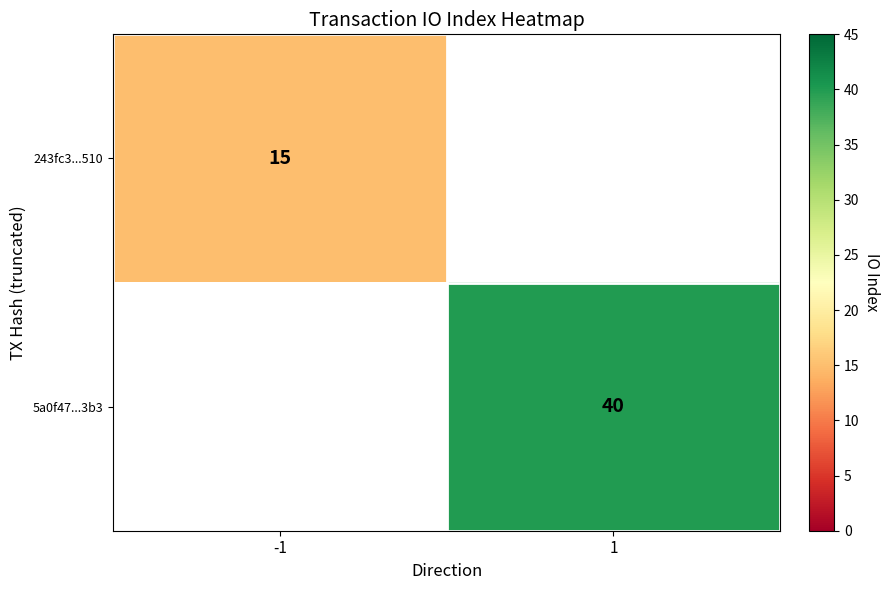

Is the value of 243fc3...510 at -1 greater than the value of 5a0f47...3b3 at 1?

No